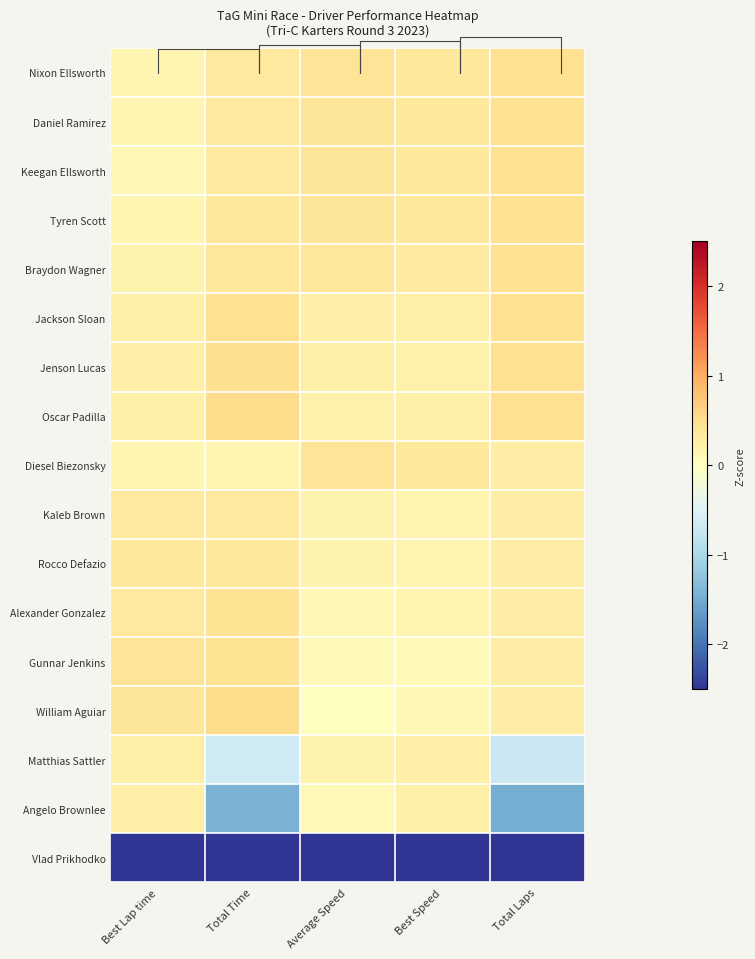

List the series in order of their peak value, highest first.

Oscar Padilla, William Aguiar, Jenson Lucas, Jackson Sloan, Nixon Ellsworth, Daniel Ramirez, Keegan Ellsworth, Tyren Scott, Braydon Wagner, Gunnar Jenkins, Alexander Gonzalez, Diesel Biezonsky, Rocco Defazio, Kaleb Brown, Matthias Sattler, Angelo Brownlee, Vlad Prikhodko